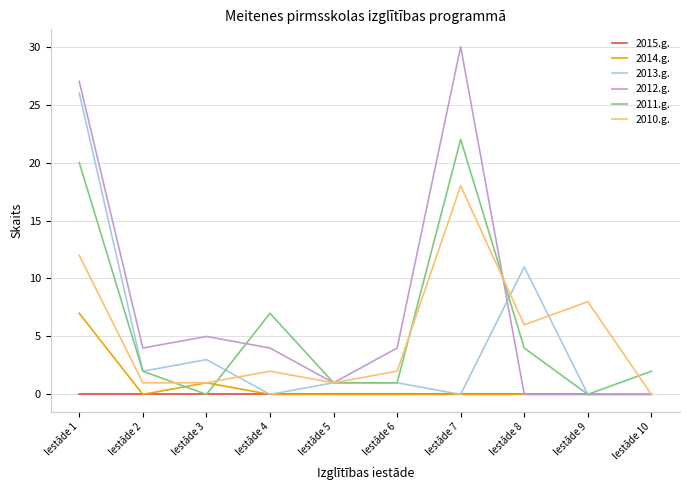

Is the value of 2015.g. at Iestāde 3 greater than the value of 2010.g. at Iestāde 8?

No